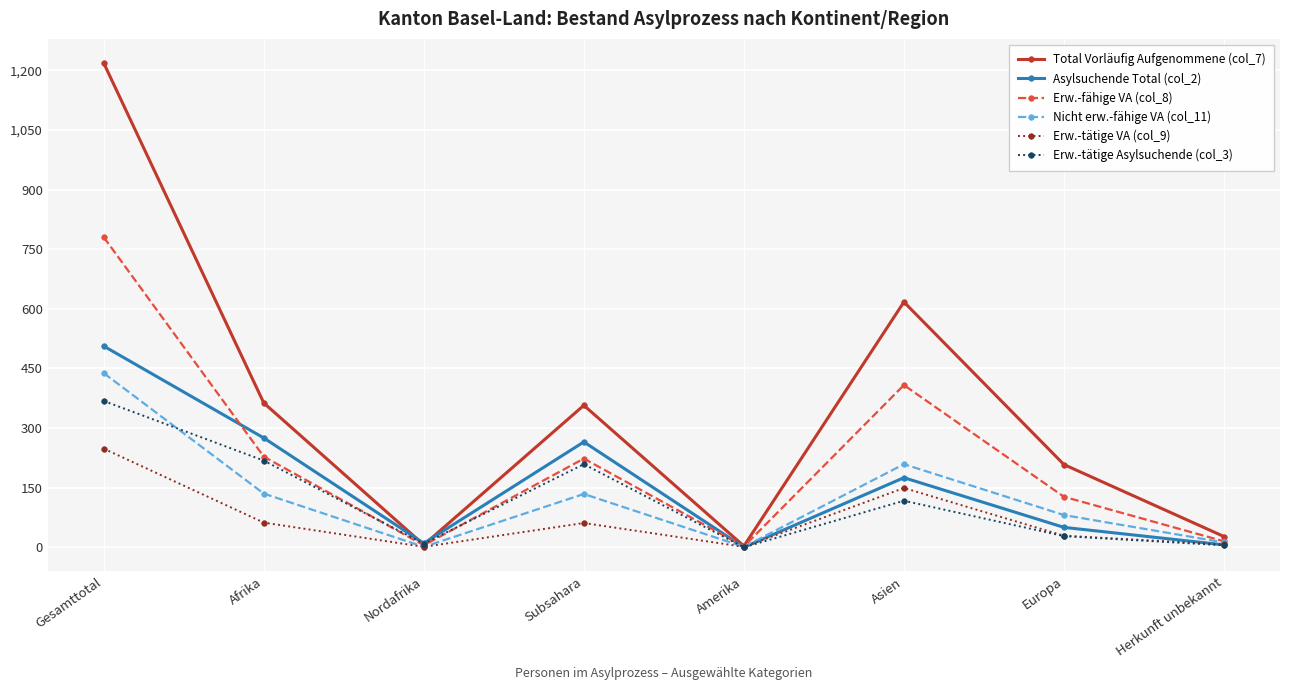

Does the chart have visible grid lines?

Yes